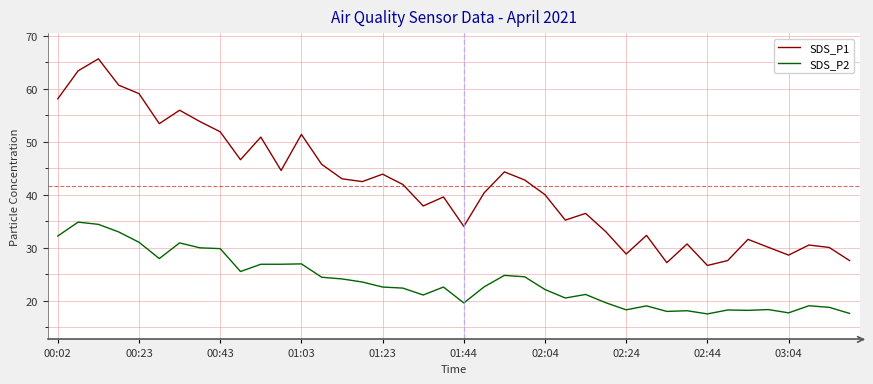

What is the difference between the maximum and minimum values in the SDS_P1 series?

39.0